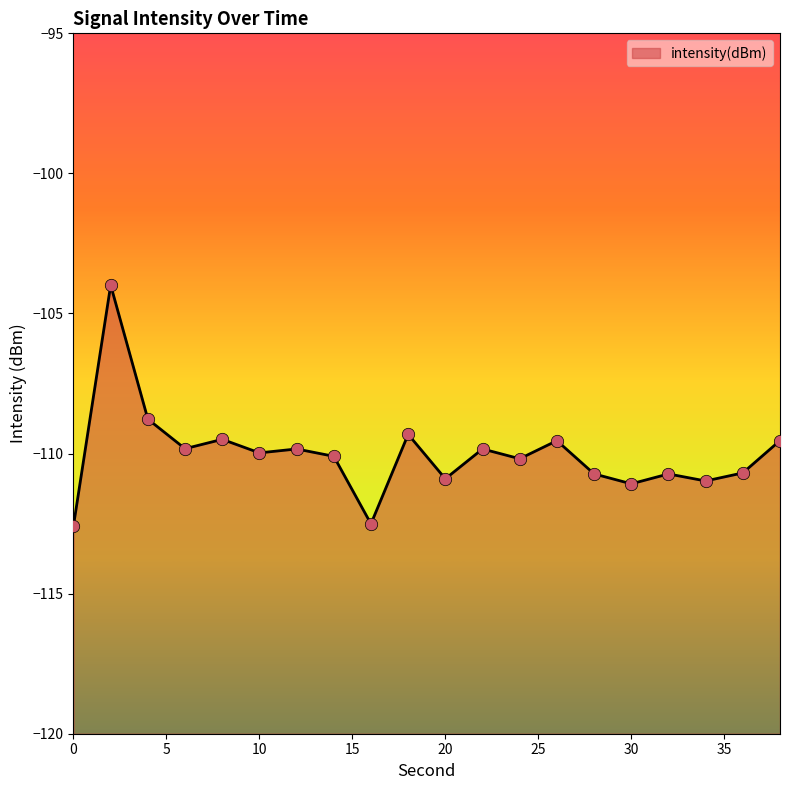

Which has a higher value, 28 or 14?

14